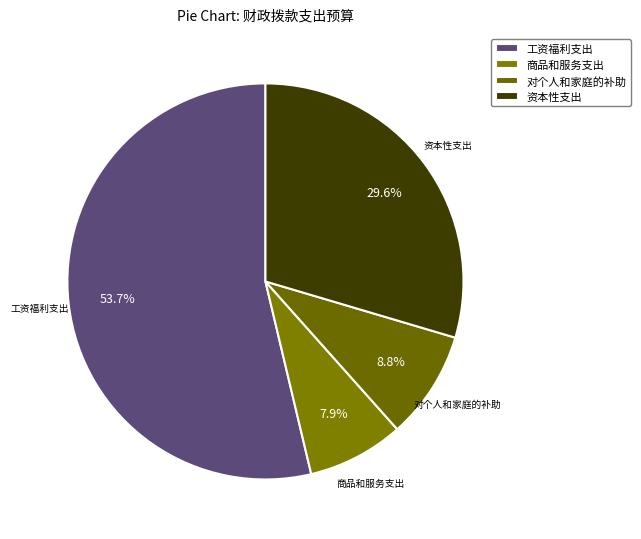

Which category accounts for the majority?

工资福利支出